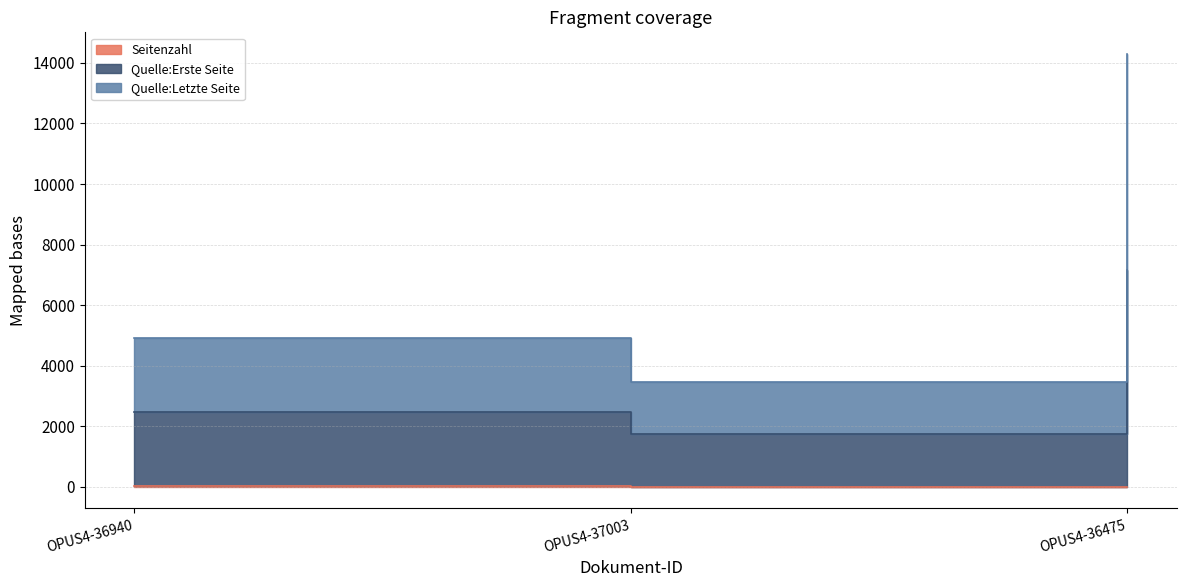

The value of Quelle:Erste Seite at OPUS4-37003 is 2598. True or false?

False